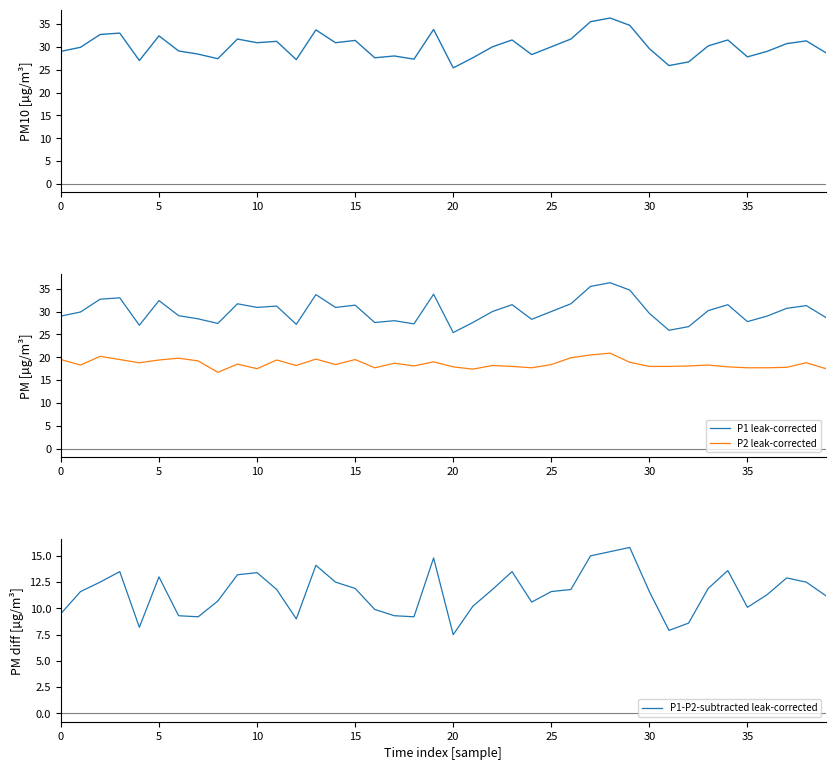

Which category has the lowest value across all series?

20